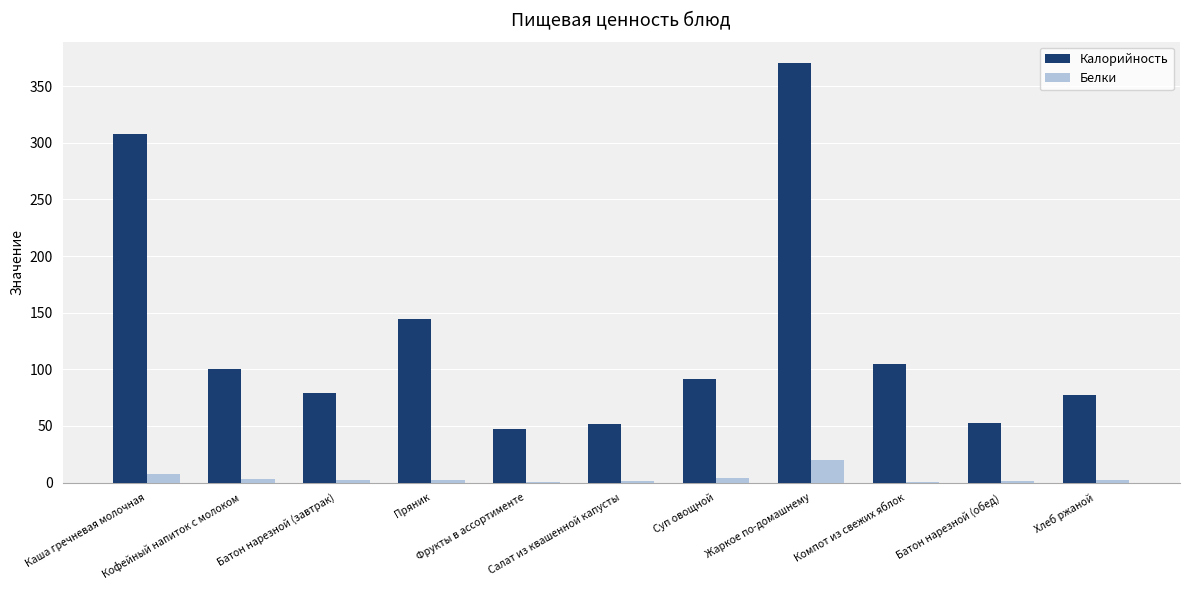

The value of Калорийность at Батон нарезной (завтрак) is 79.2. True or false?

True